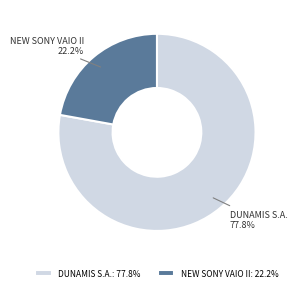

Is there any slice that represents more than half of the pie?

Yes